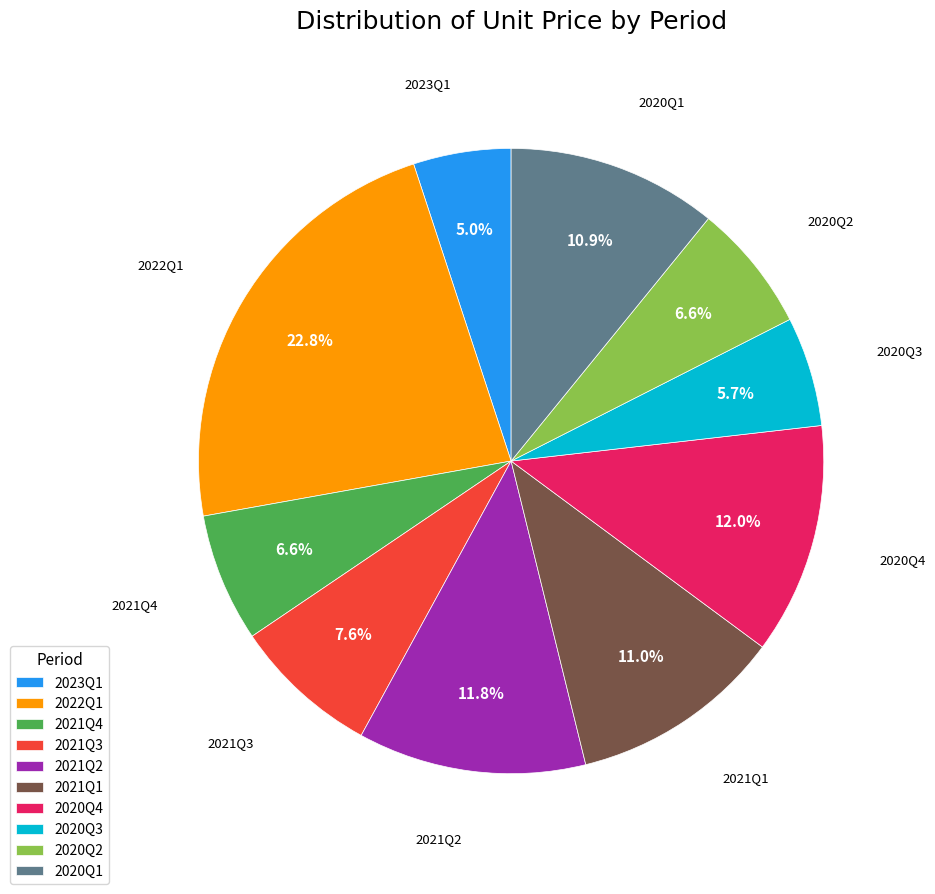

Which slice is the smallest?

2023Q1